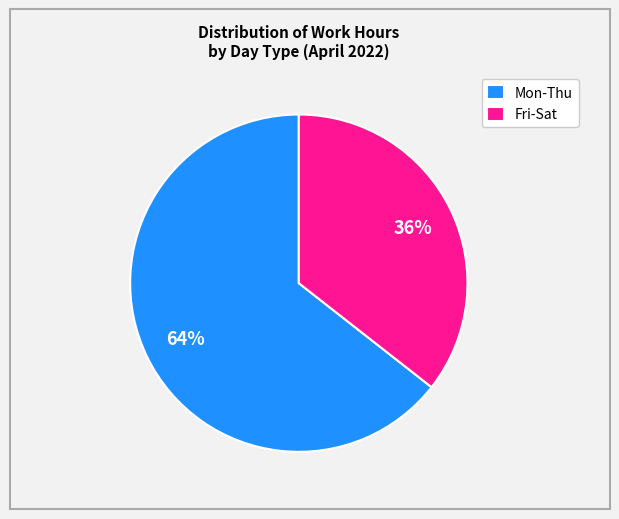

To the nearest percent, what is the average slice percentage?

50%